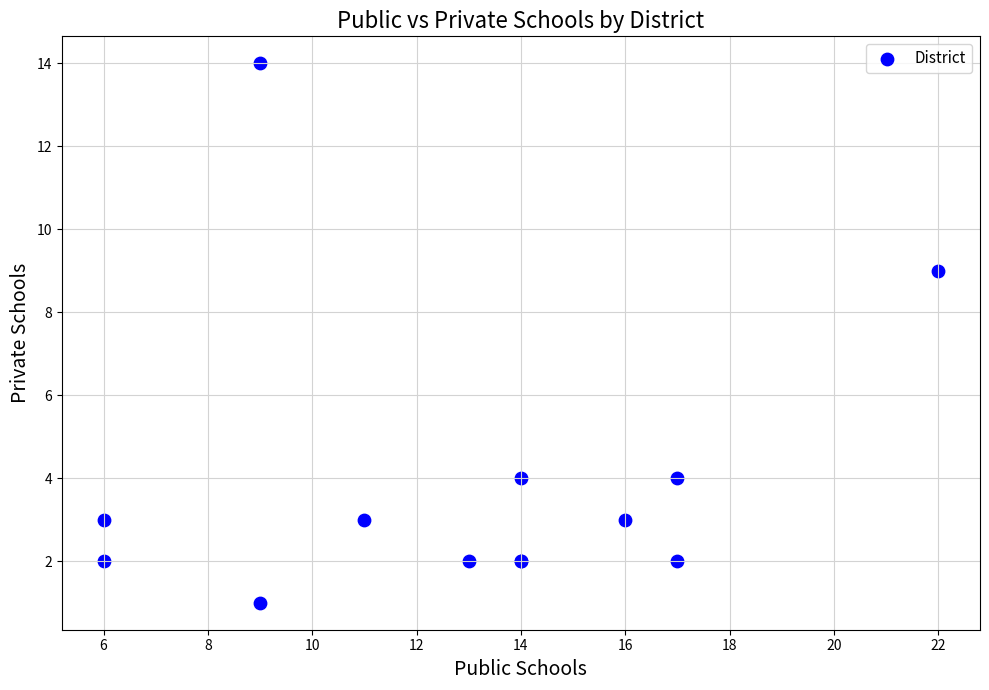

What Y value in the scatter plot is closest to 7?

9